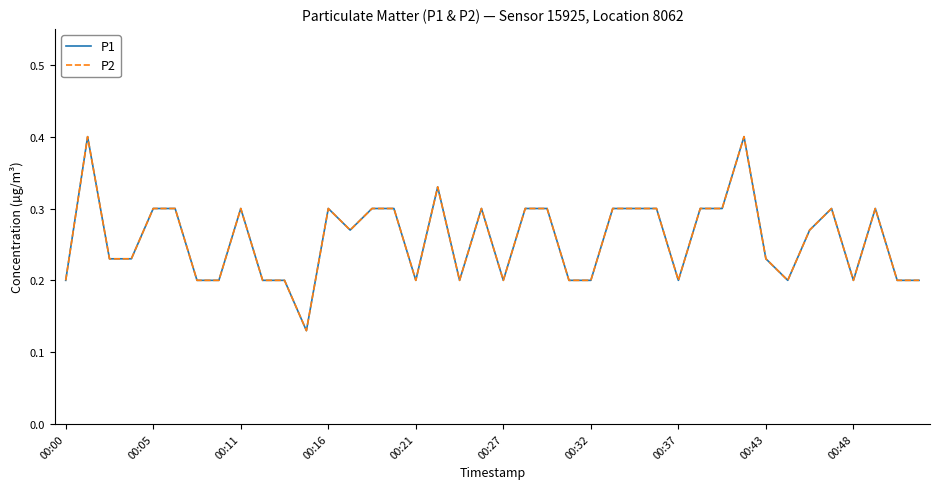

Does the chart have visible grid lines?

No